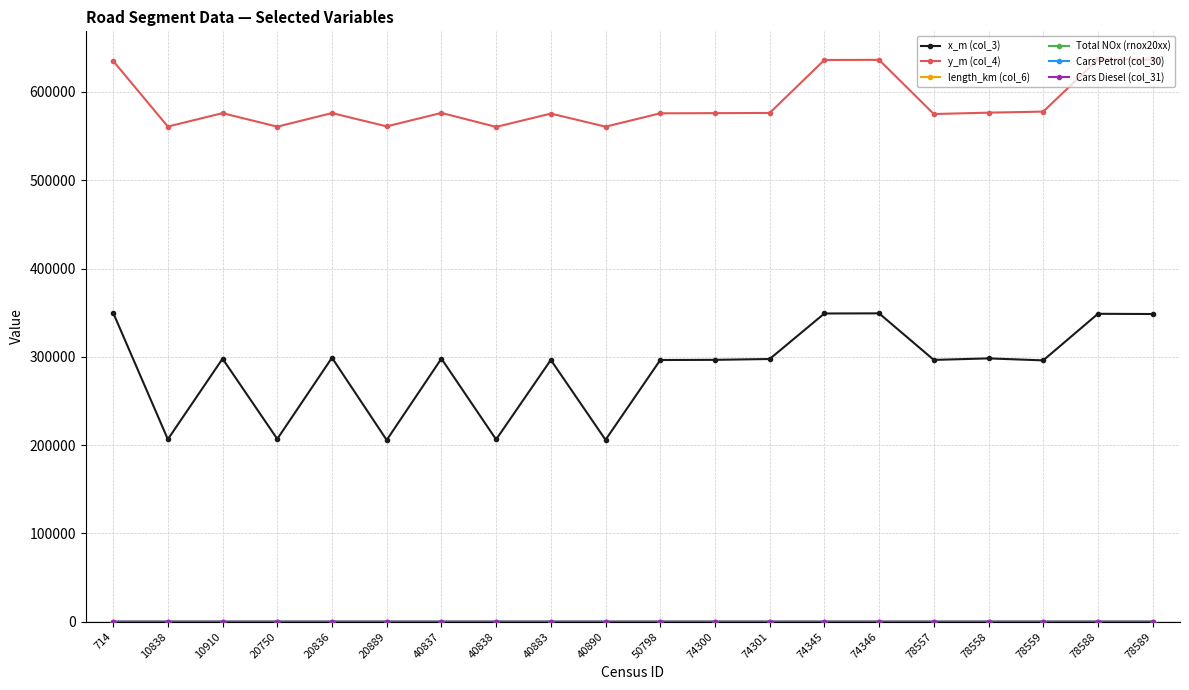

Which series has the largest total across all categories?

y_m (col_4)